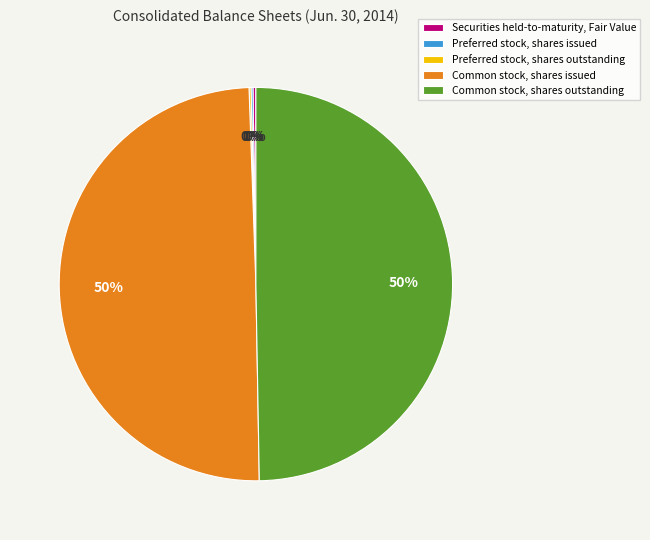

To the nearest percent, what is the difference between the largest and smallest slice percentages?

50%